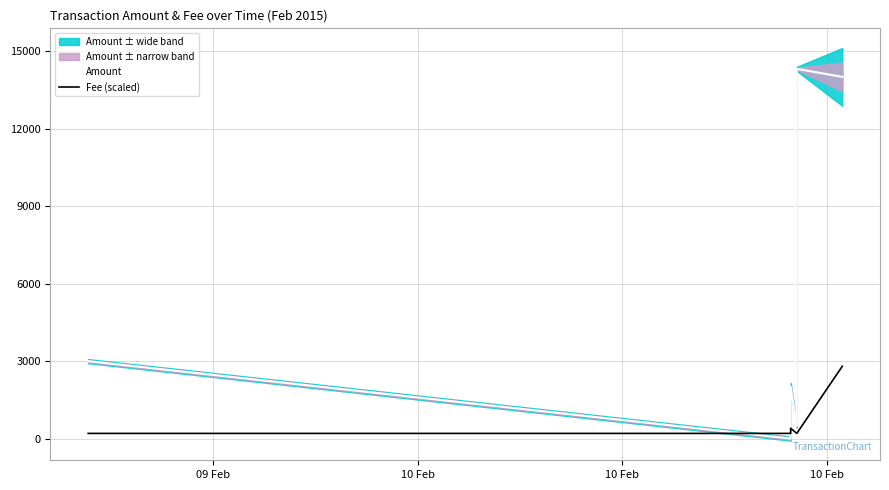

List the series in order of their overall mean, highest first.

Amount, Fee (scaled)